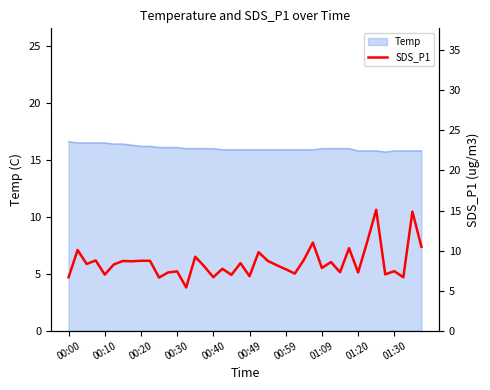

Is it true that the value at 19 is 3.1?

False